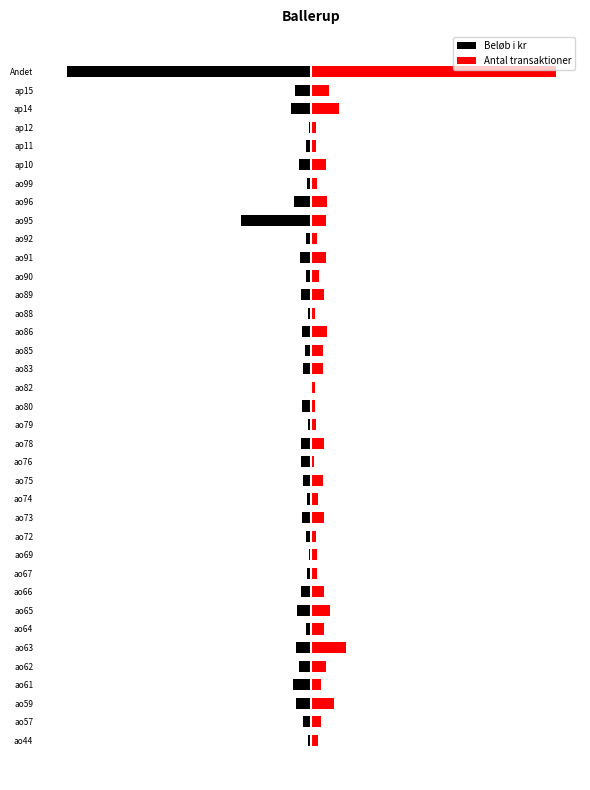

Is the value of Beløb i kr at ao92 greater than the value of Antal transaktioner at ao73?

No